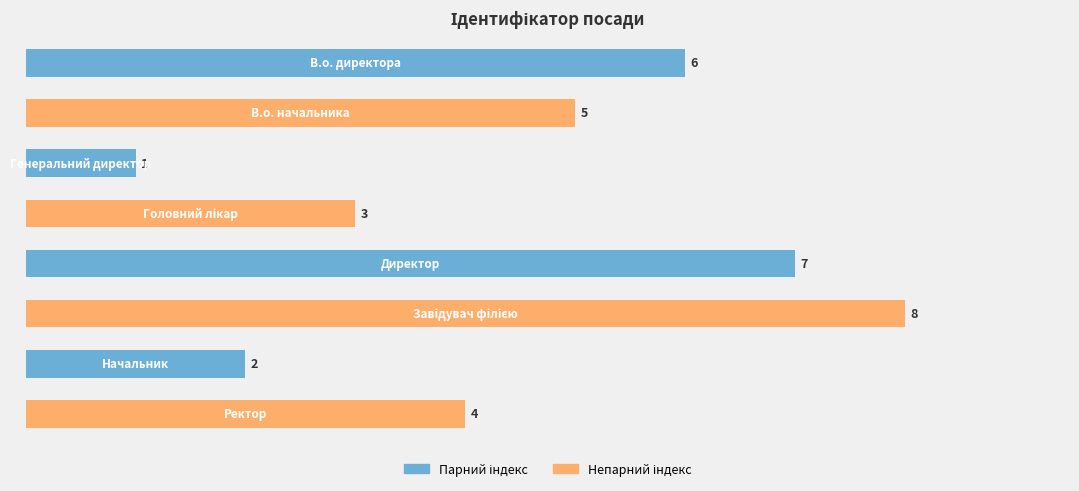

What is the difference between the second highest and minimum values?

6